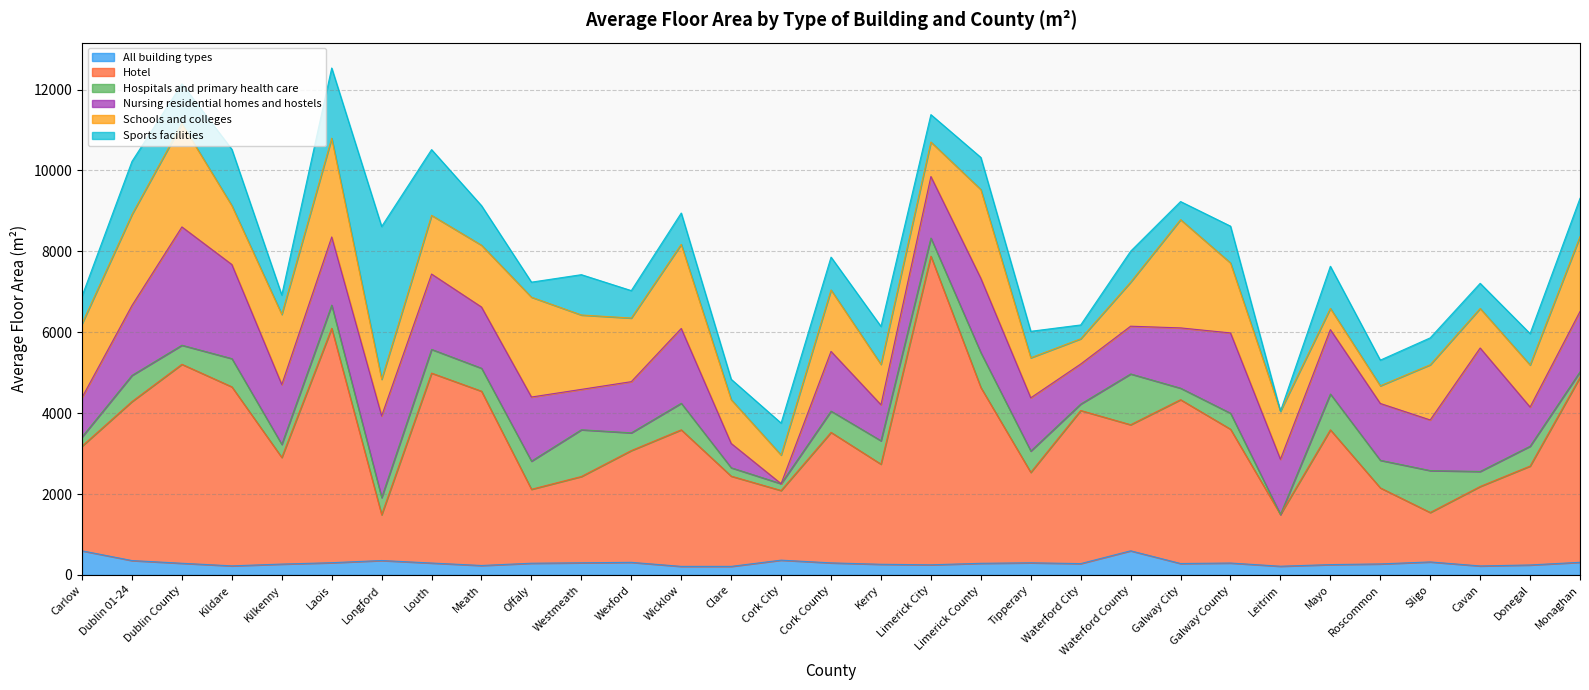

Count the number of categories in the chart.

31